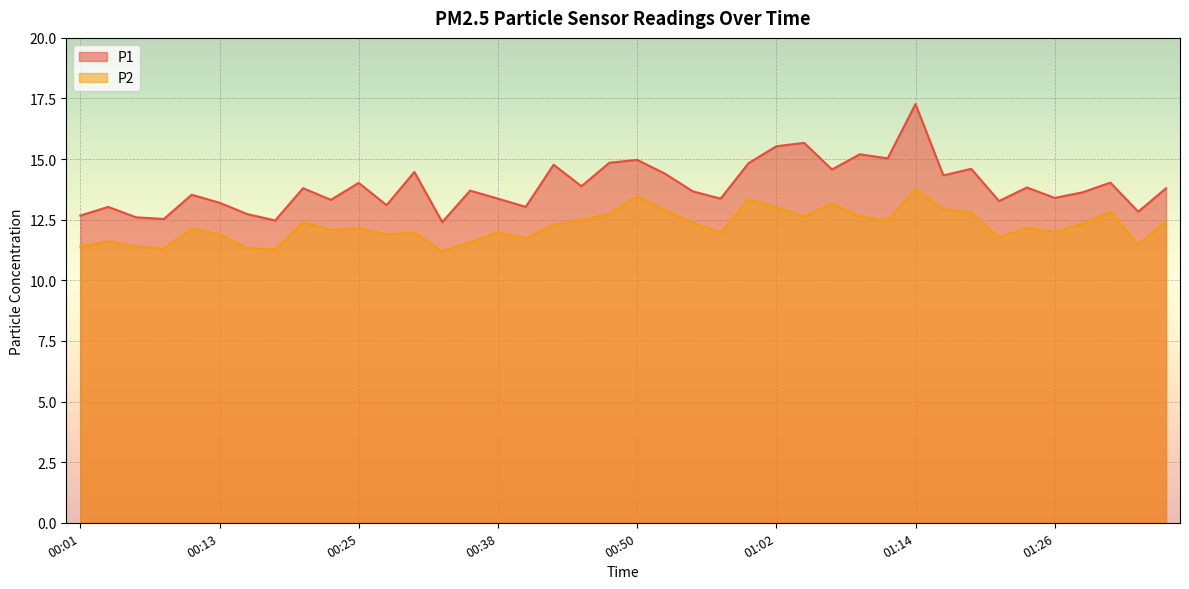

What is the spread (max minus min) of values at 01:12?

2.6